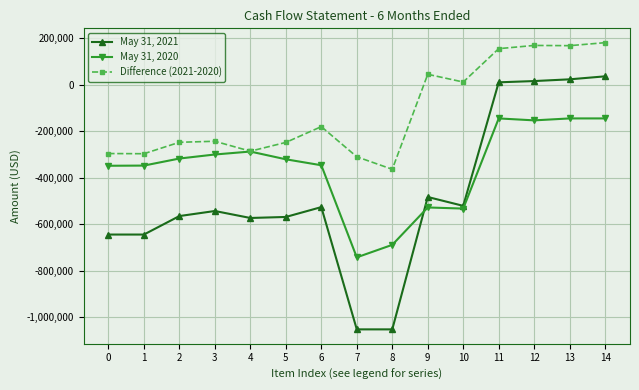

True or false: May 31, 2021 has more than 0 points higher than both neighbors.

True